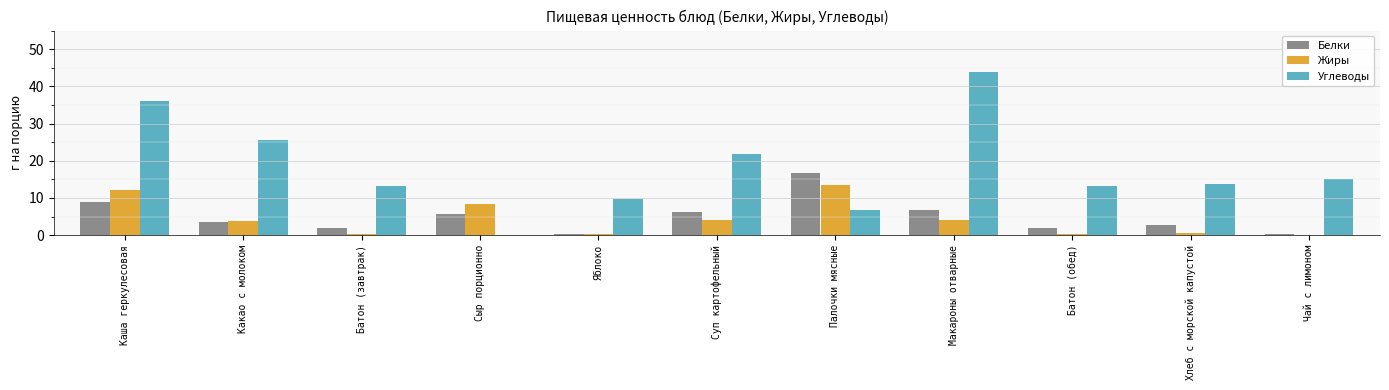

Read the Углеводы value at Суп картофельный.

21.7